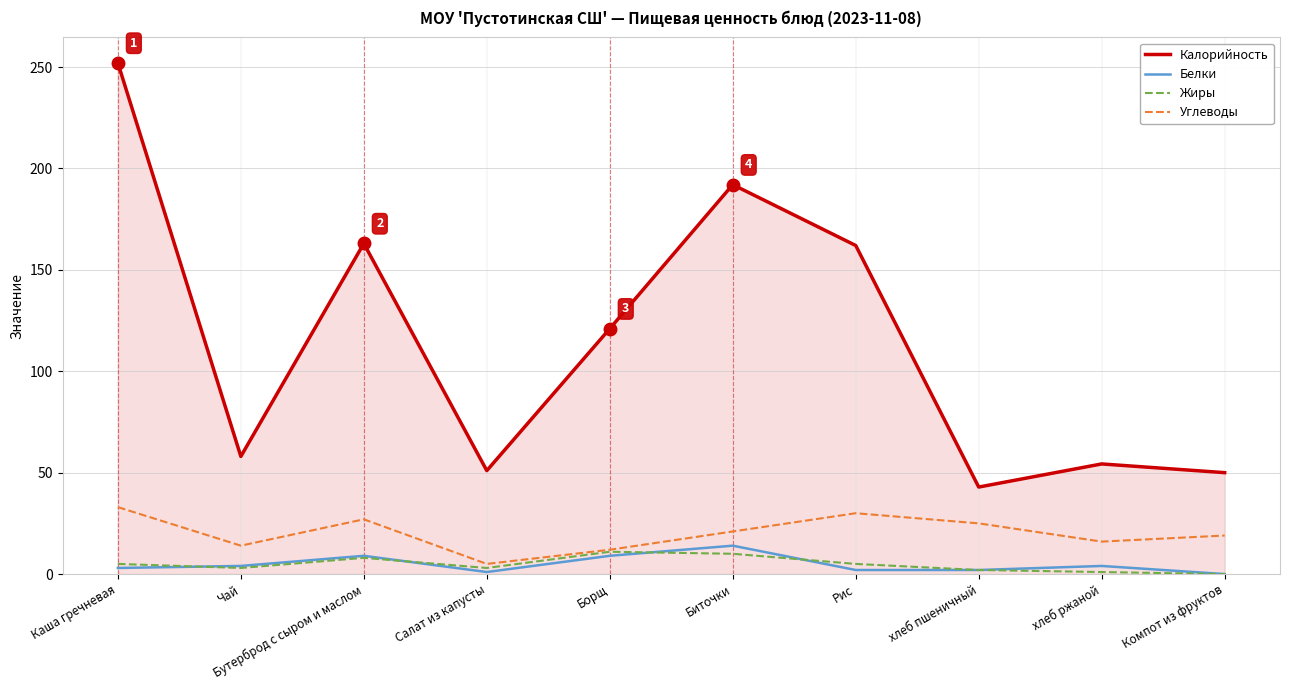

True or false: Жиры and Калорийность intersect in this chart.

False